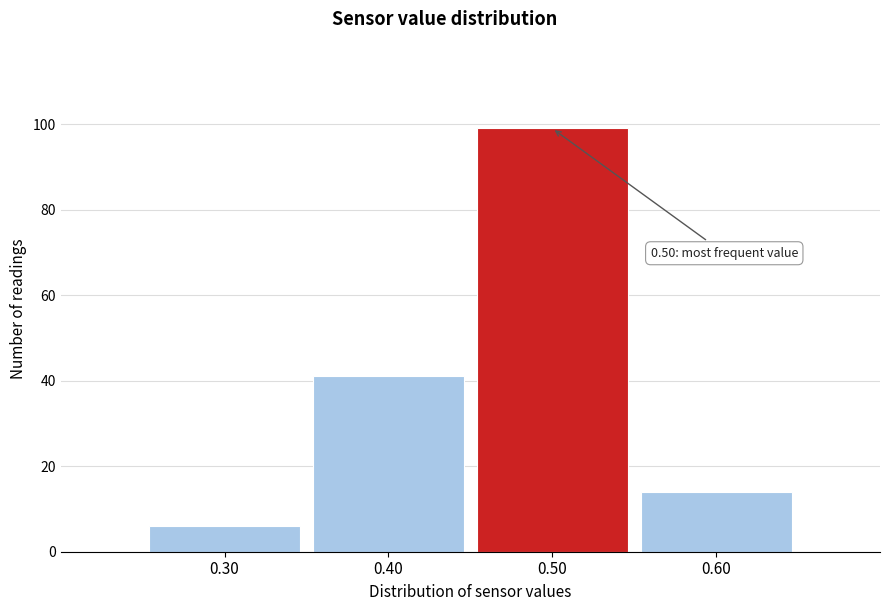

Over which range of the x-axis is the bar tallest?

0.45 to 0.55